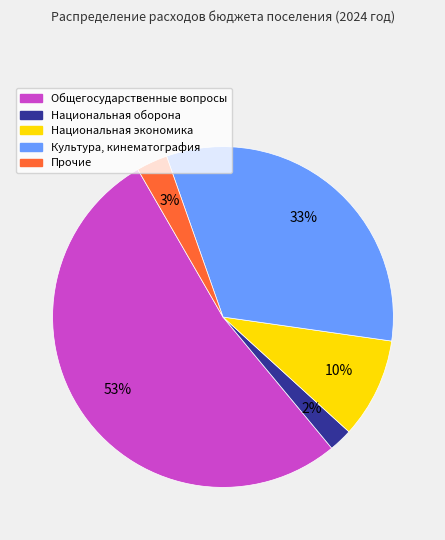

Is there any slice that represents more than half of the pie?

Yes